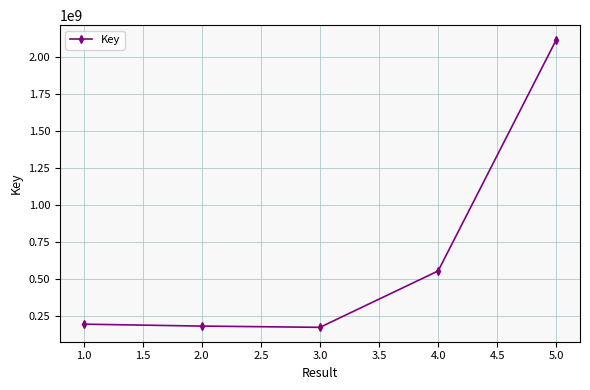

What is the smallest value displayed?

169870651